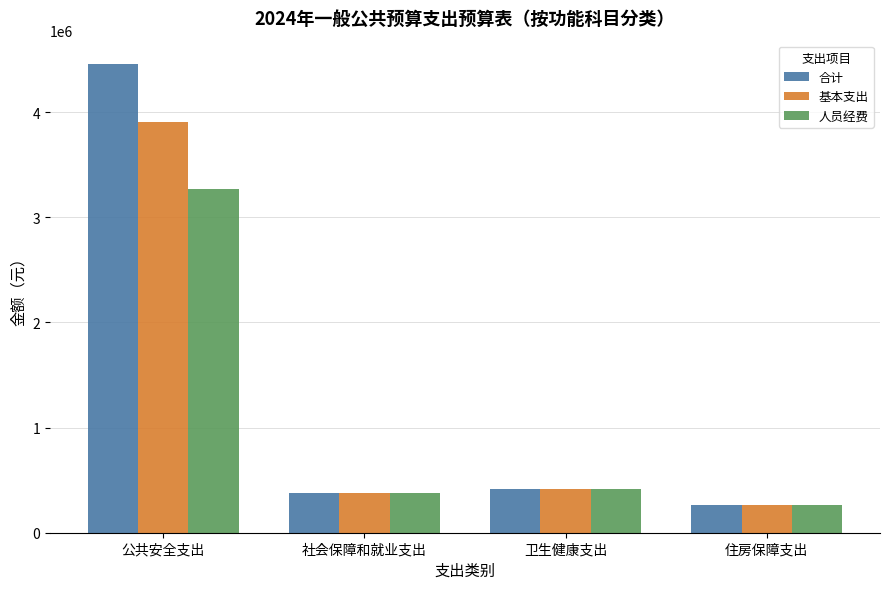

Which category has the lowest value in the 人员经费 series?

住房保障支出